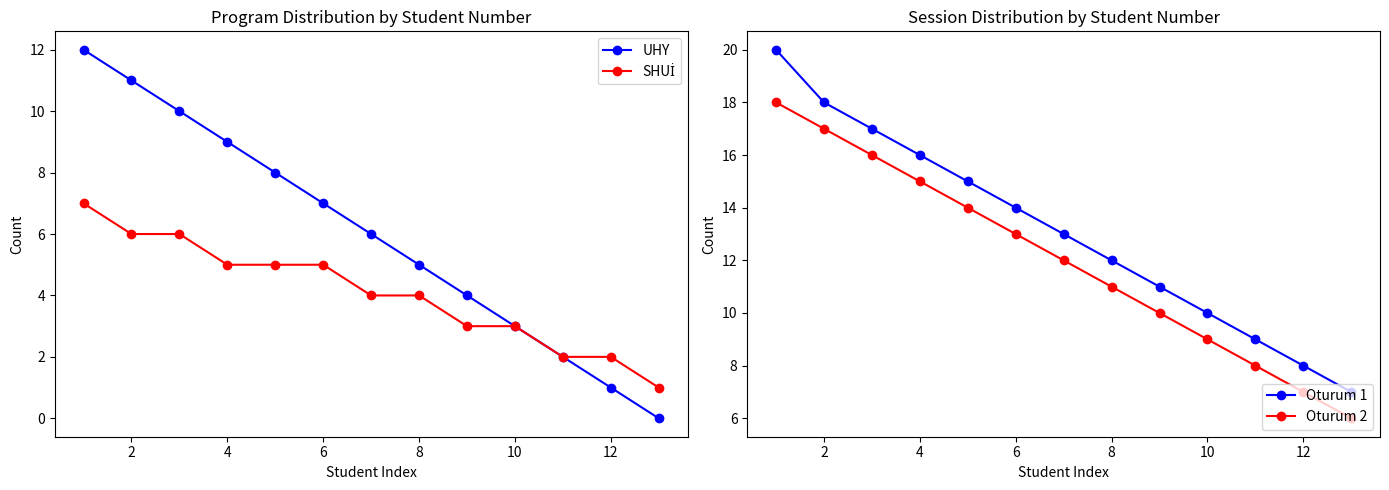

What is the average value of the Oturum 1 series?

13